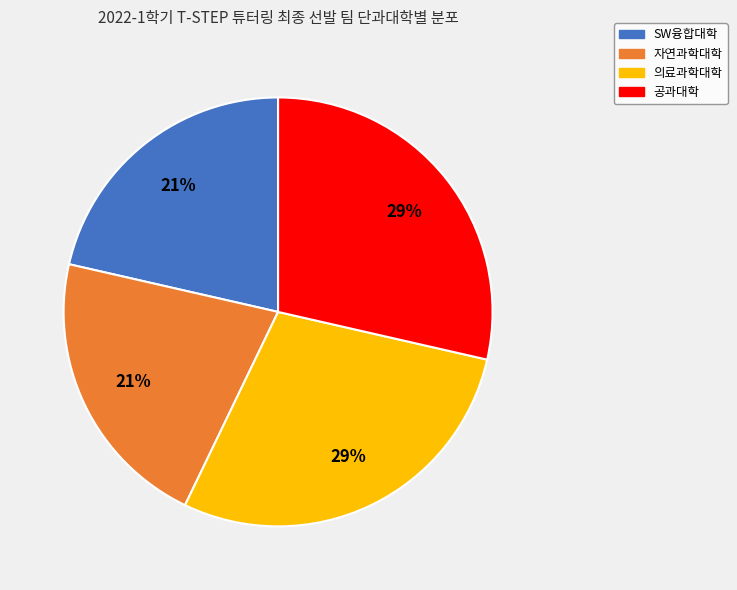

Is there any slice that represents more than half of the pie?

No